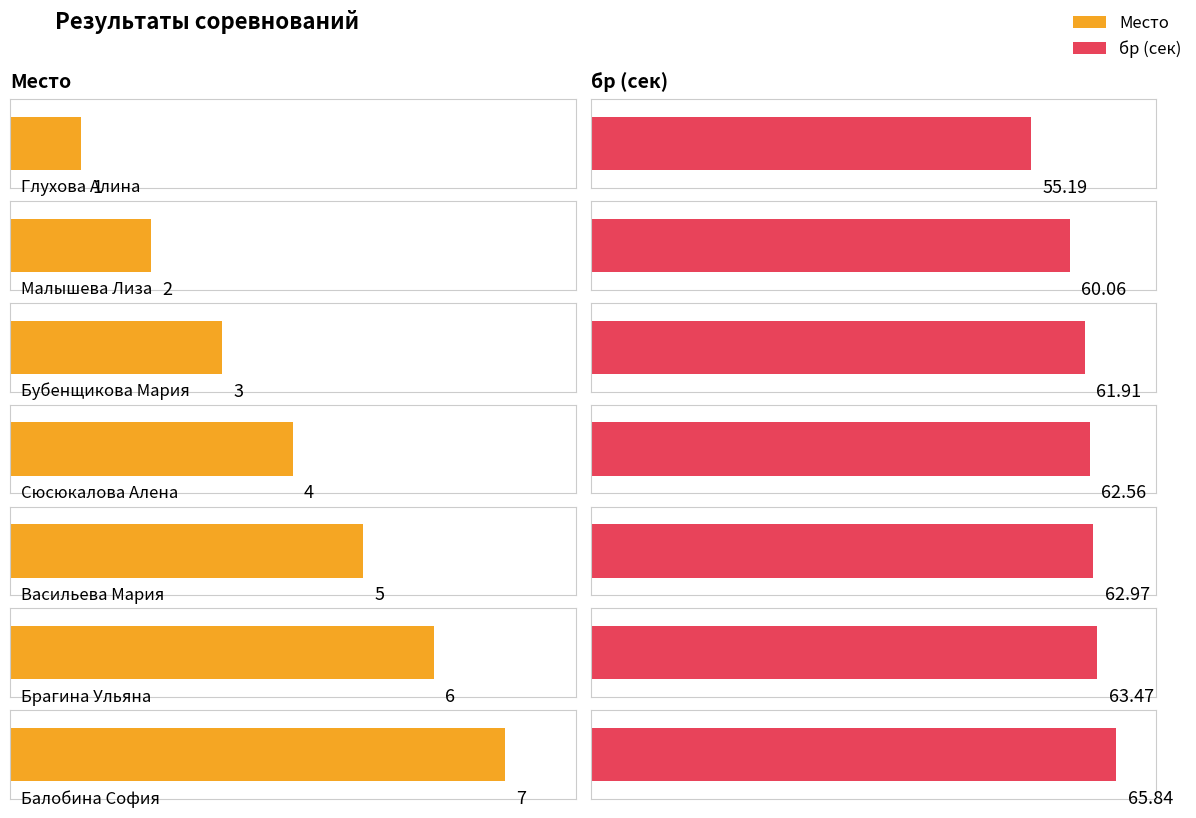

What is the average value of the Место series?

4.0